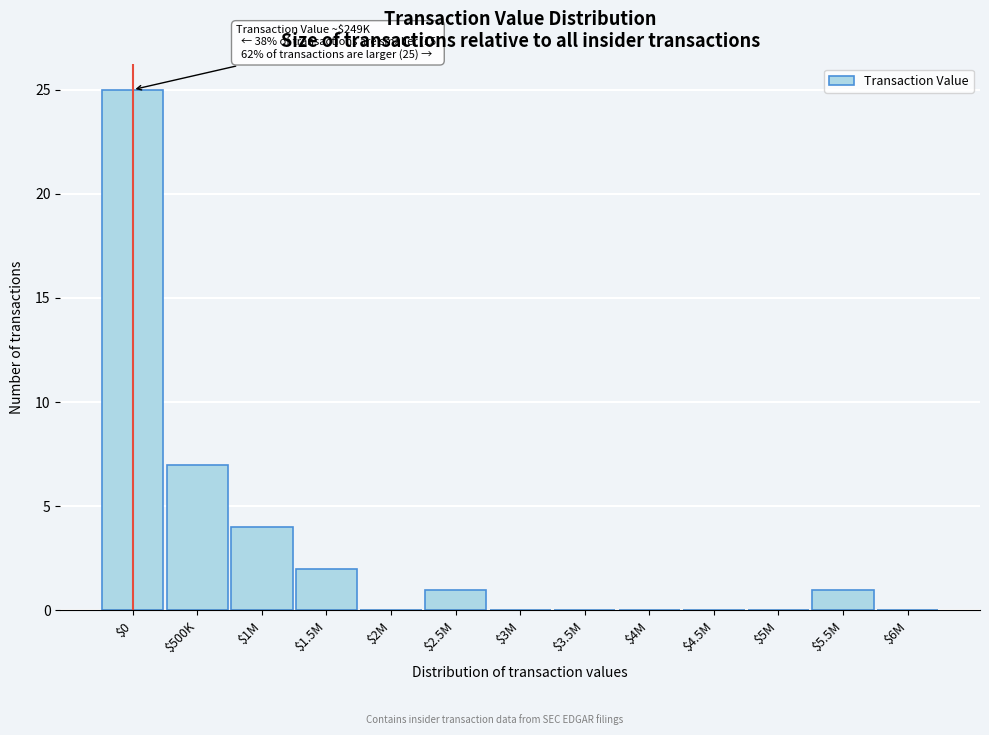

What is the maximum value shown in the chart?

25